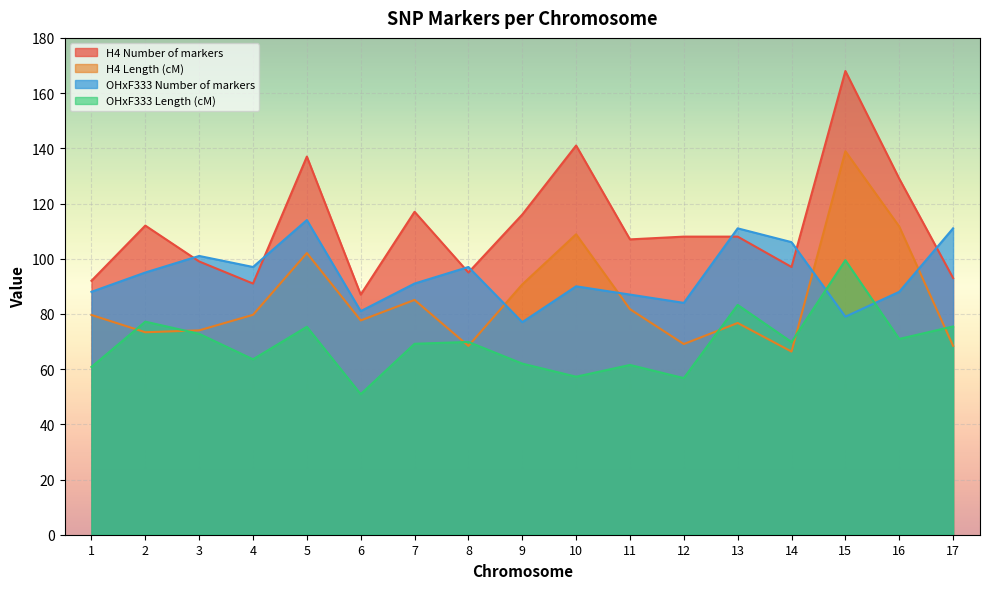

At which label does OHxF333 Number of markers reach its minimum?

9